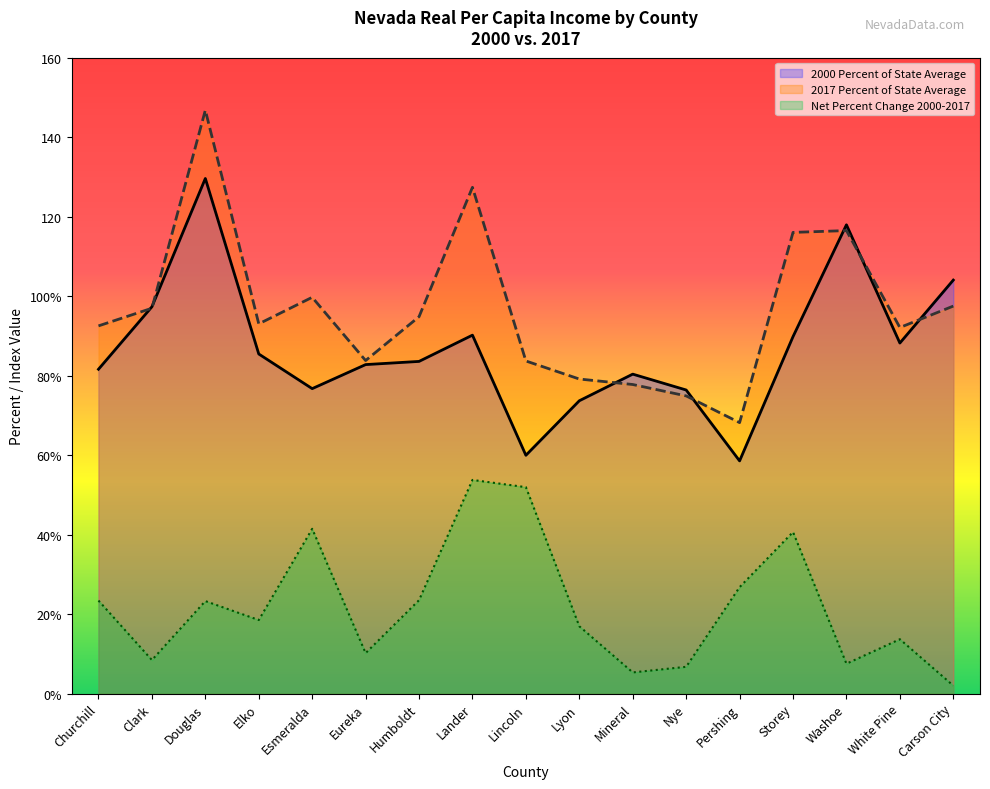

What is the average value of the Net Percent Change 2000-2017 series?

22.0